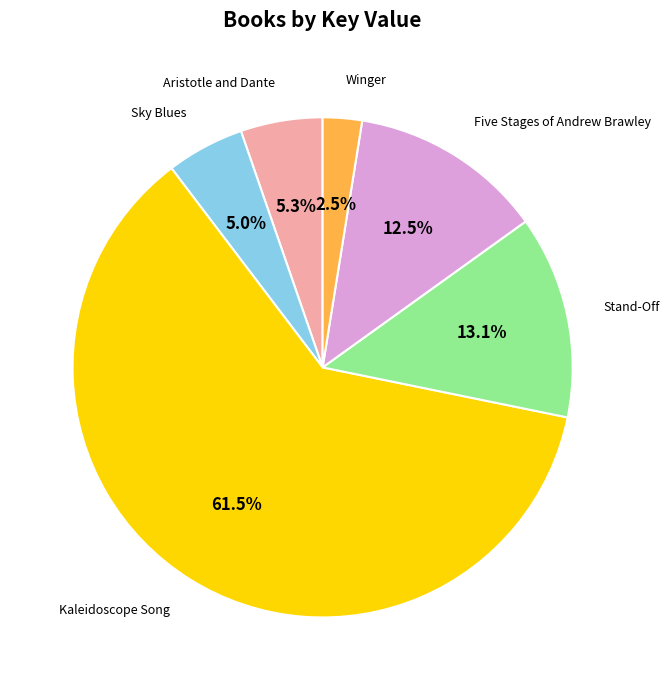

Combined, do Winger and Five Stages of Andrew Brawley account for over 50%?

No